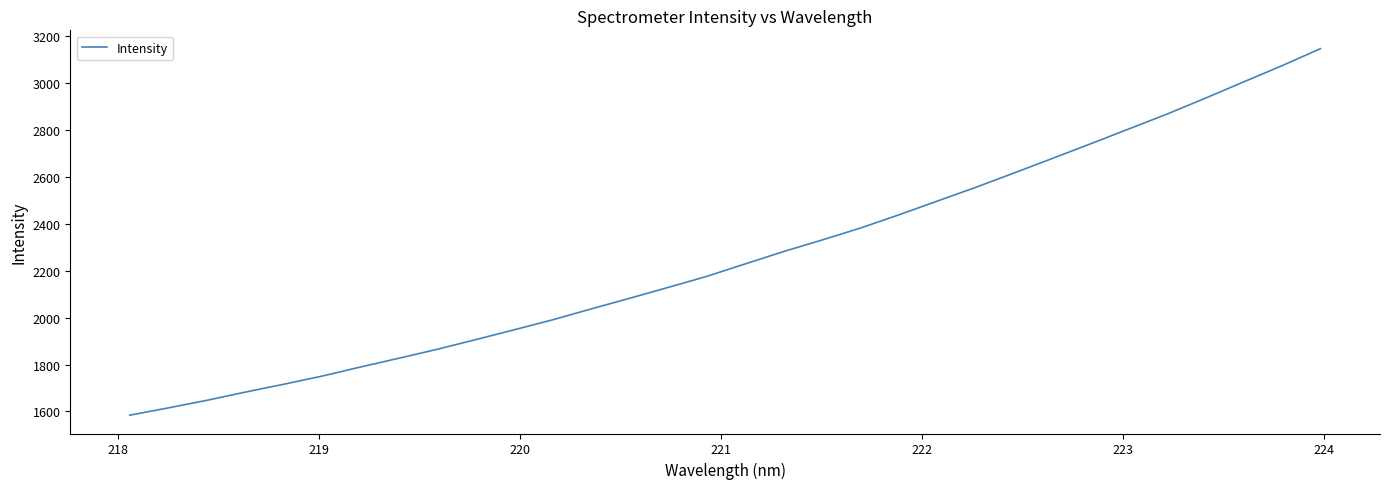

What is the difference between the maximum and minimum values?

1561.8